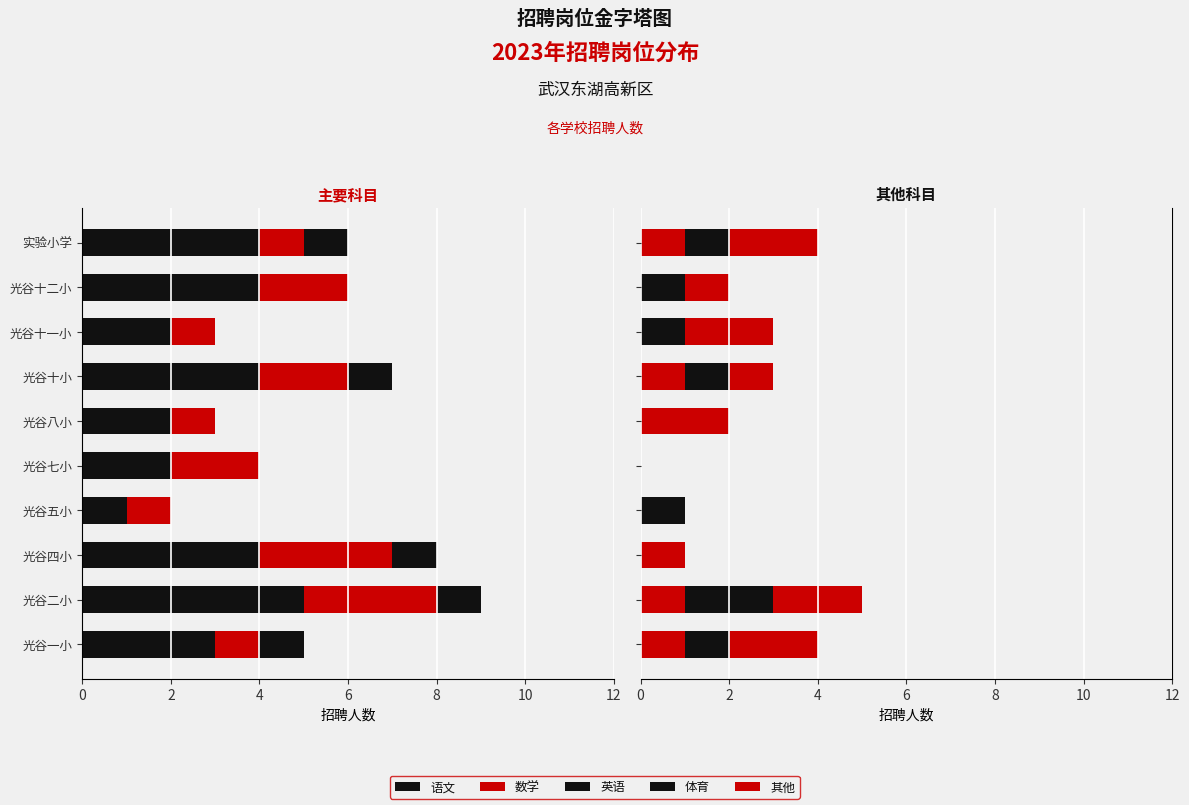

Count the number of categories in the chart.

10